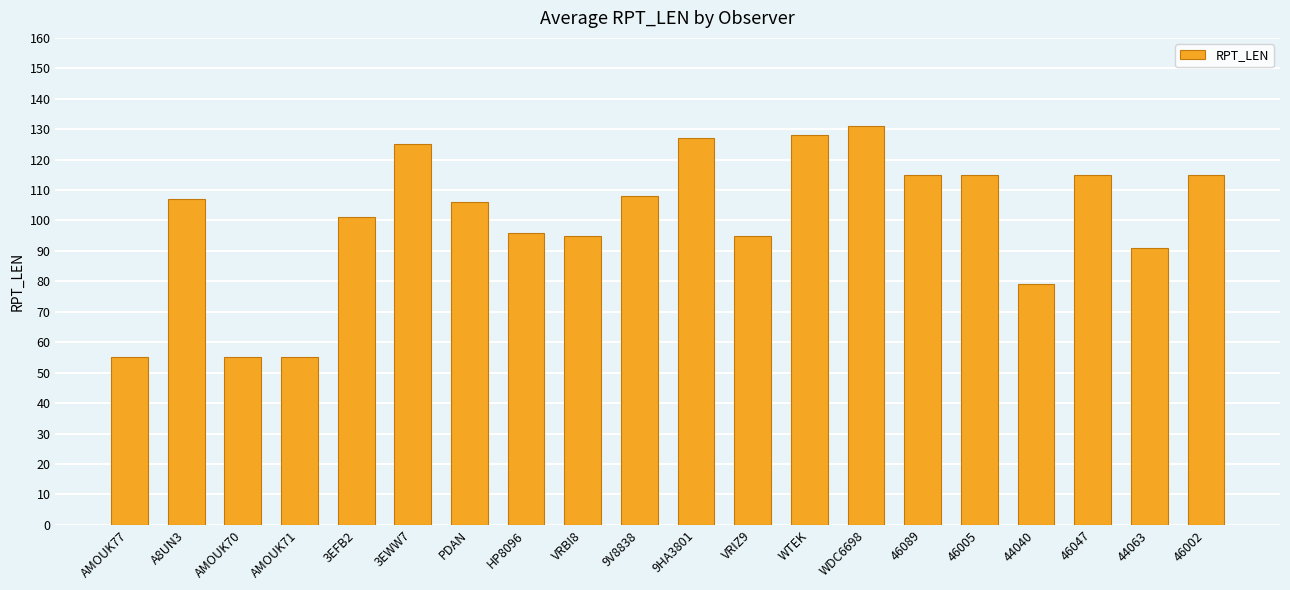

What is the change in value from 3EFB2 to WTEK?

+27